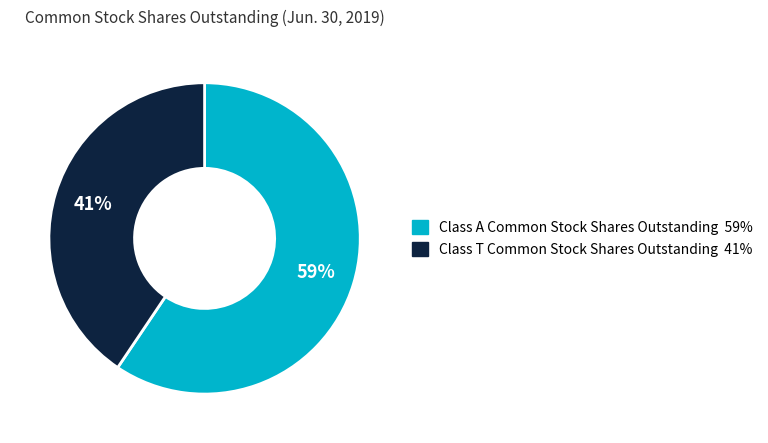

To the nearest percent, what portion does Class T Common Stock Shares Outstanding represent?

41%